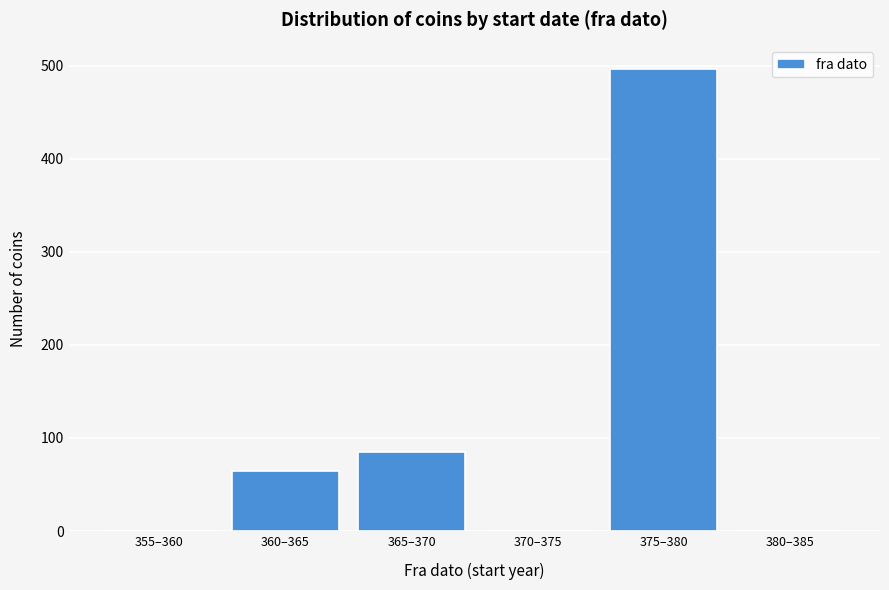

Reading left to right, what are all the values shown in this chart?

355–360=0	360–365=65	365–370=85	370–375=0	375–380=497	380–385=0